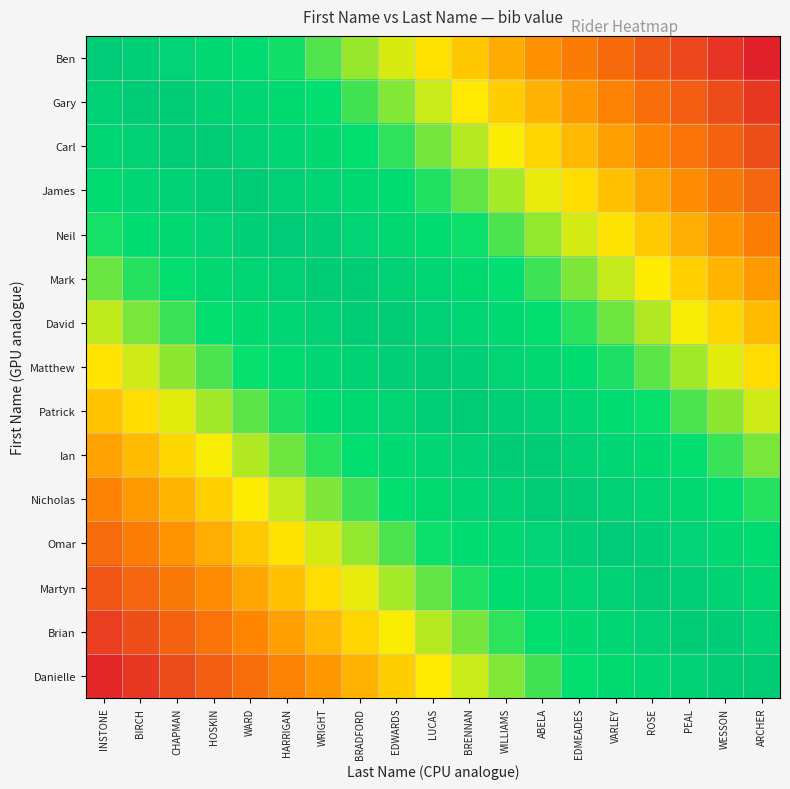

How many series are shown in this chart?

15